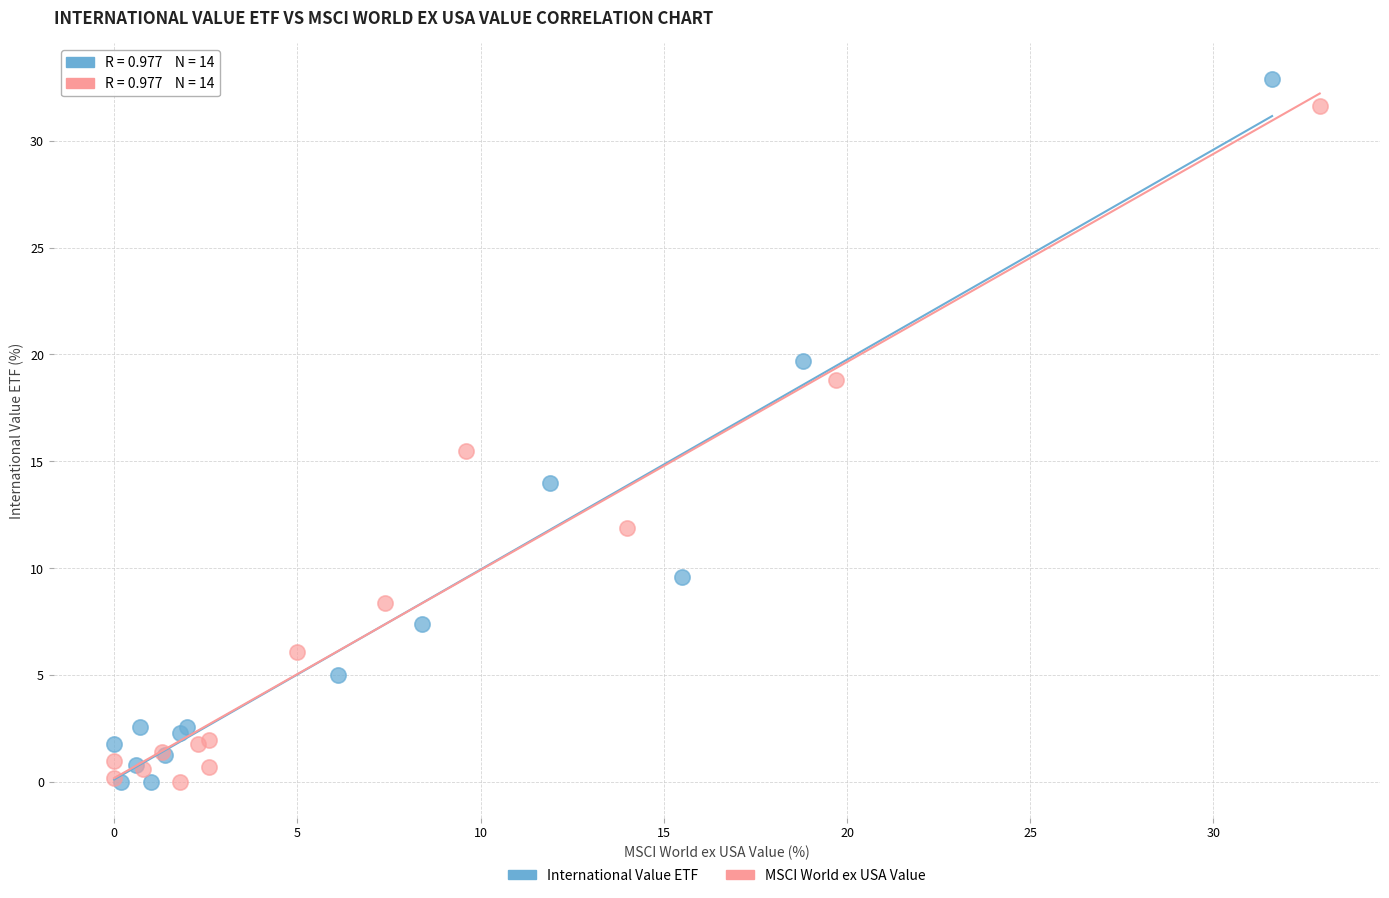

Which series has the largest Y range (max minus min)?

International Value ETF